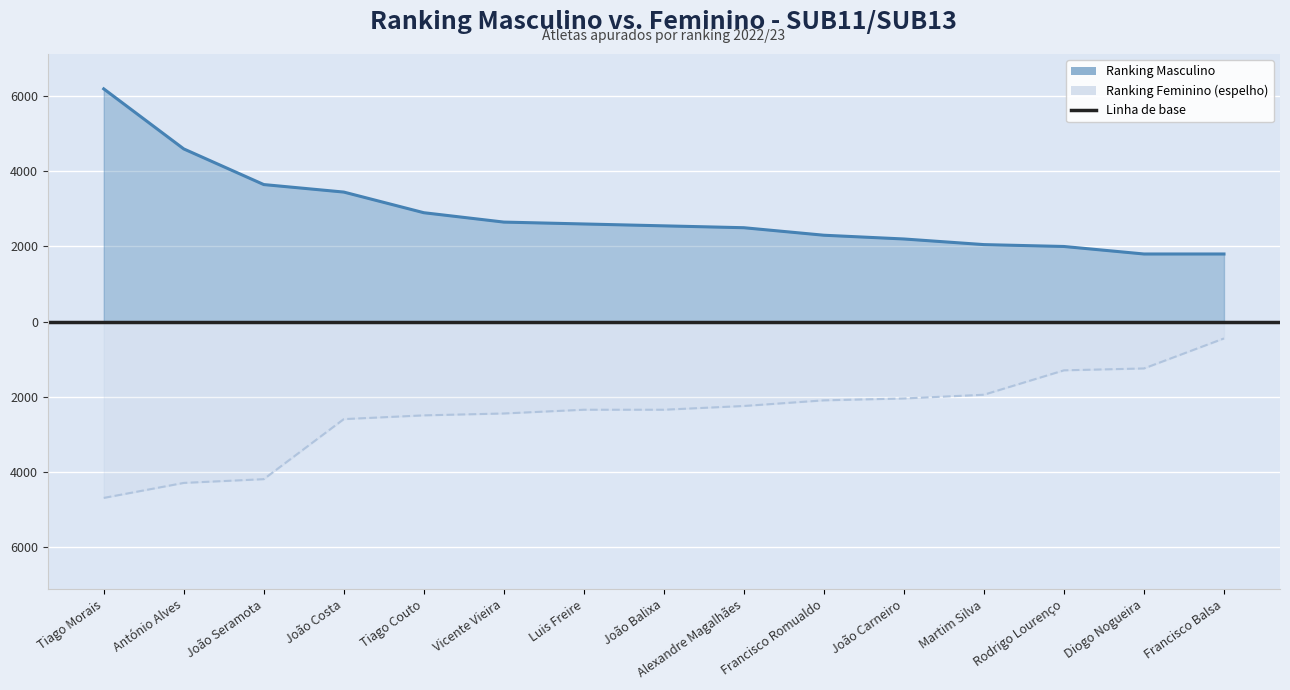

What is the label of the 5th point from the right?

João Carneiro